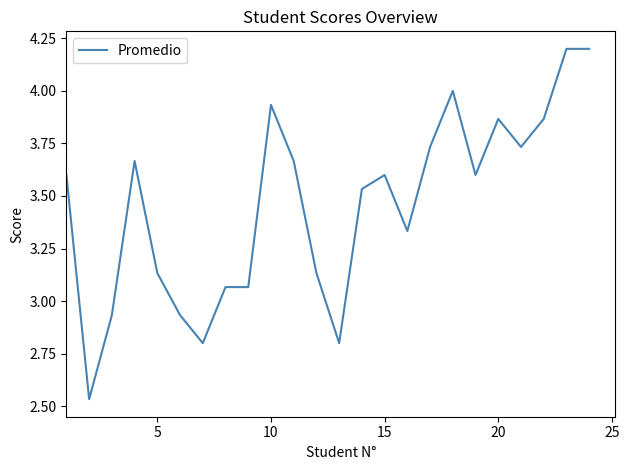

True or false: the data has more than 2 interior local peaks.

True